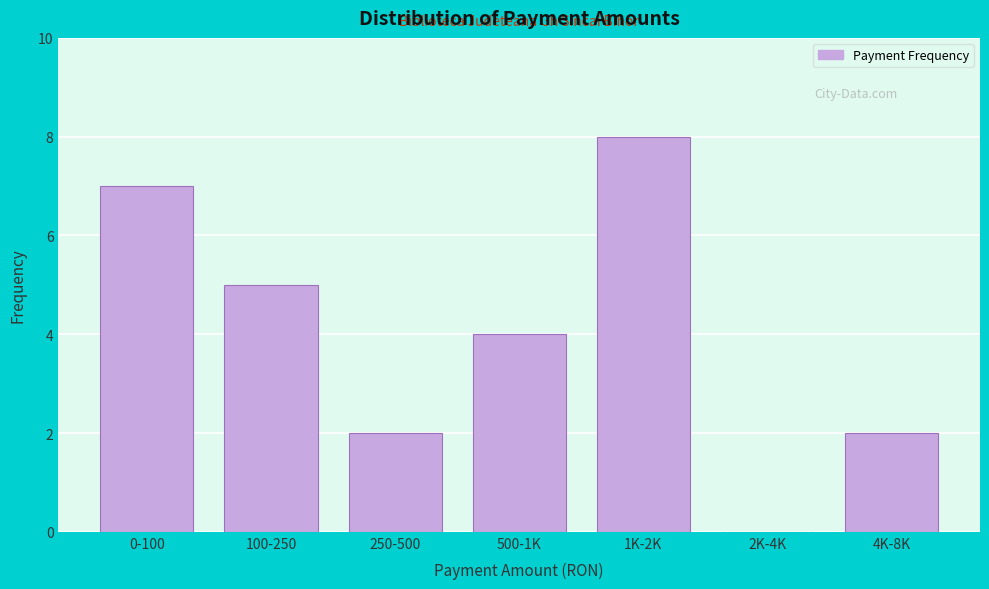

Reading right to left, extract all data points from this chart.

4K-8K=2	2K-4K=0	1K-2K=8	500-1K=4	250-500=2	100-250=5	0-100=7